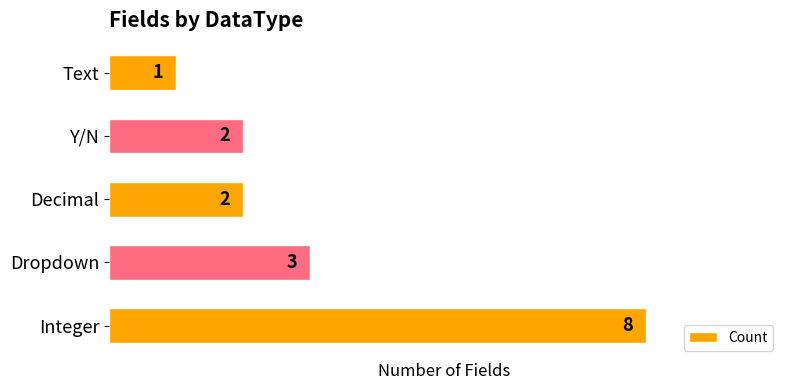

Count the values in the range 2 to 3.

3